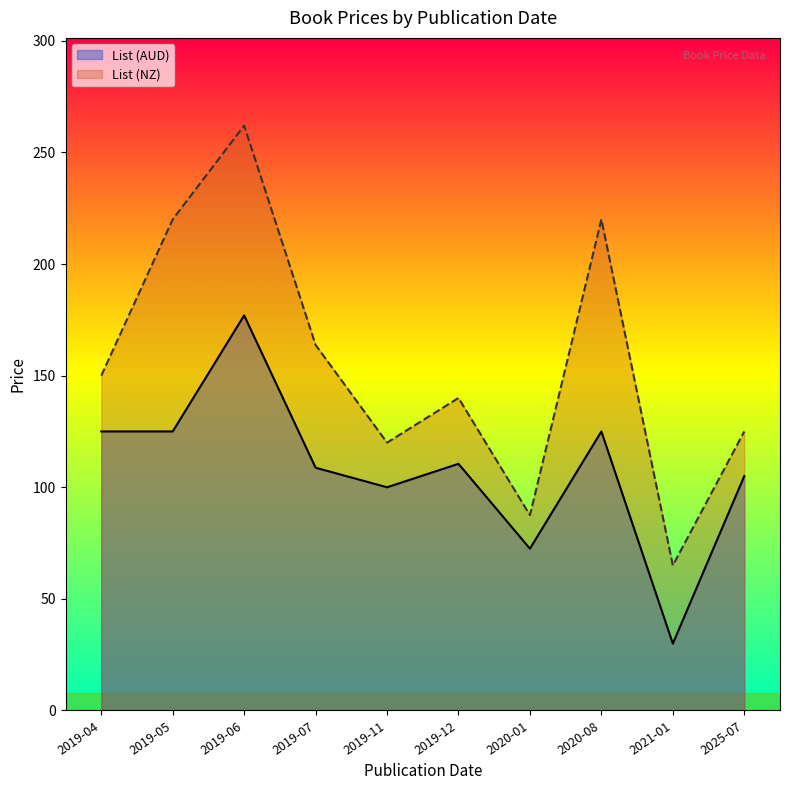

At which category is the sum across all series the highest?

2019-06